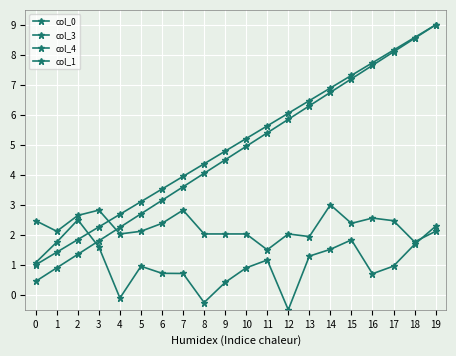

How many negative values does the col_4 series have?

3